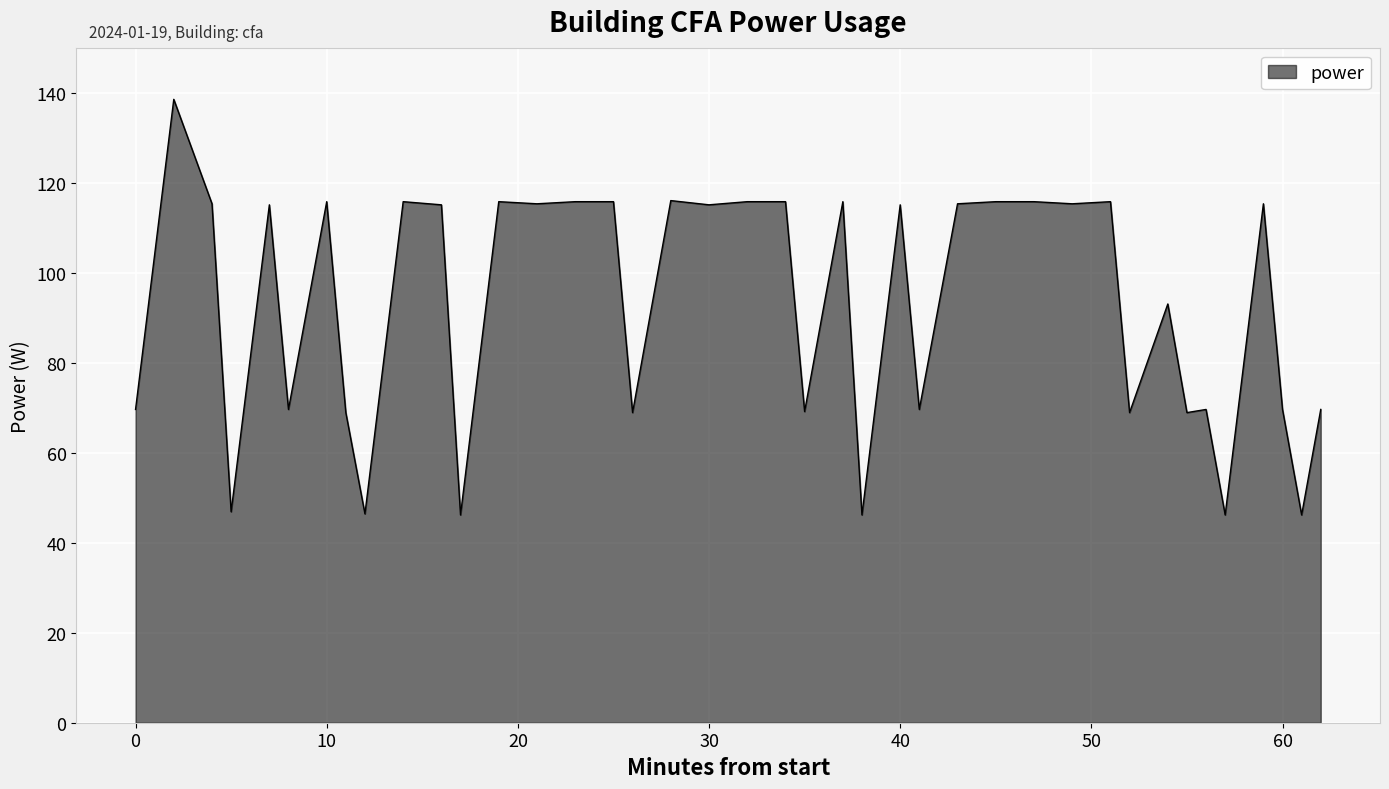

What is the greatest value displayed?

138.5